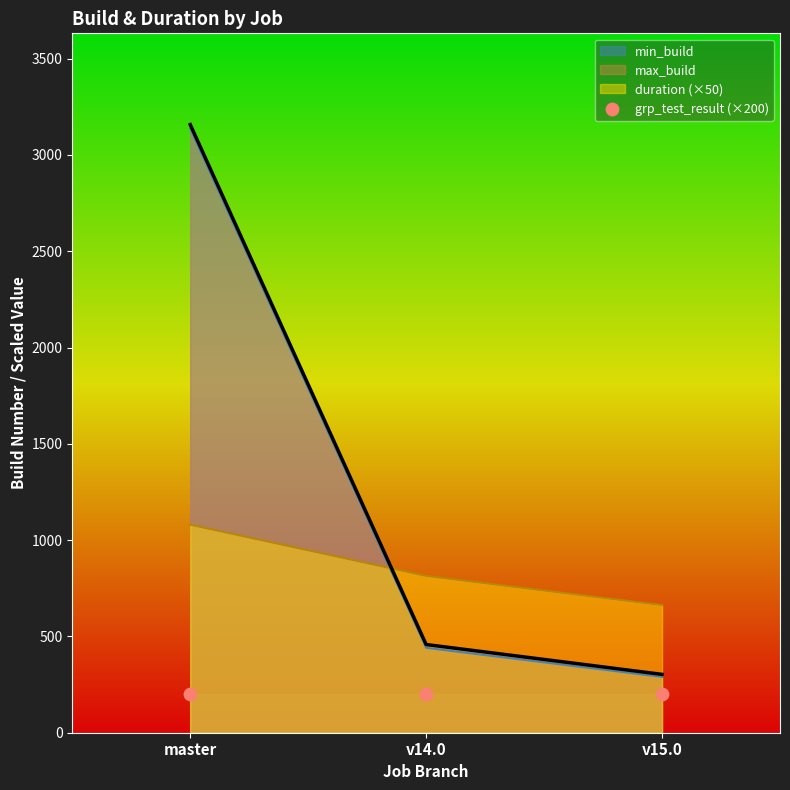

Which series has the largest Y range (max minus min)?

max_build